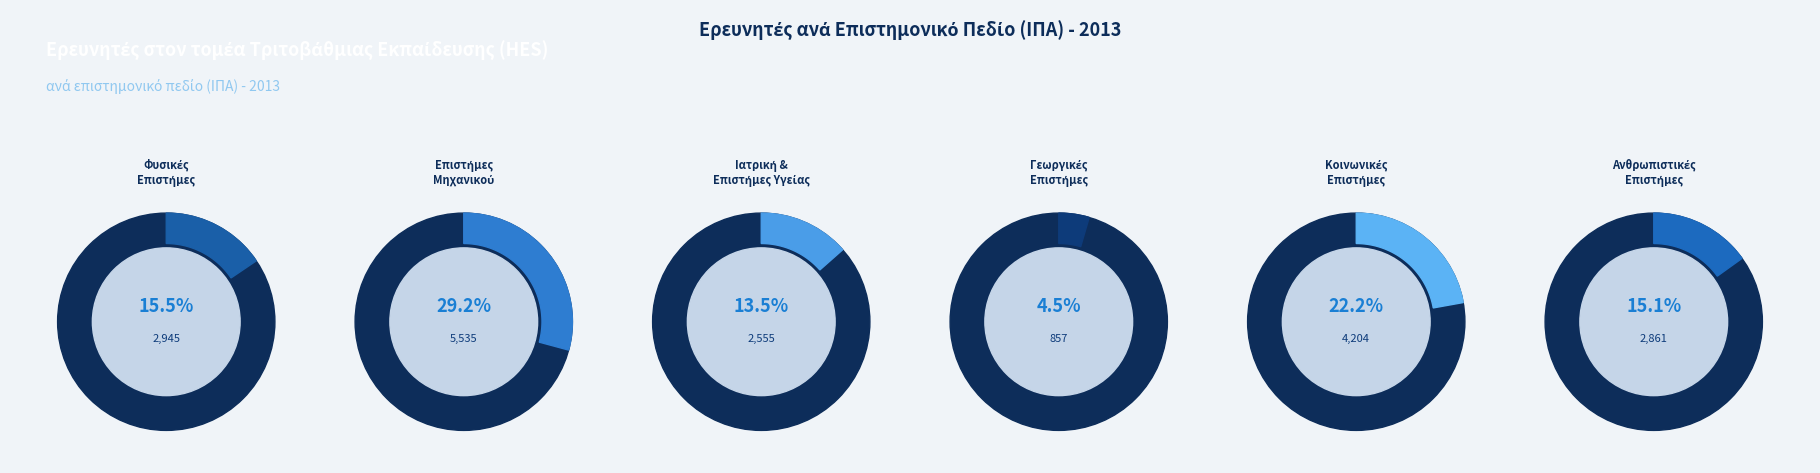

Which category has the biggest portion of the pie?

Επιστήμες μηχανικού και Τεχνολογία